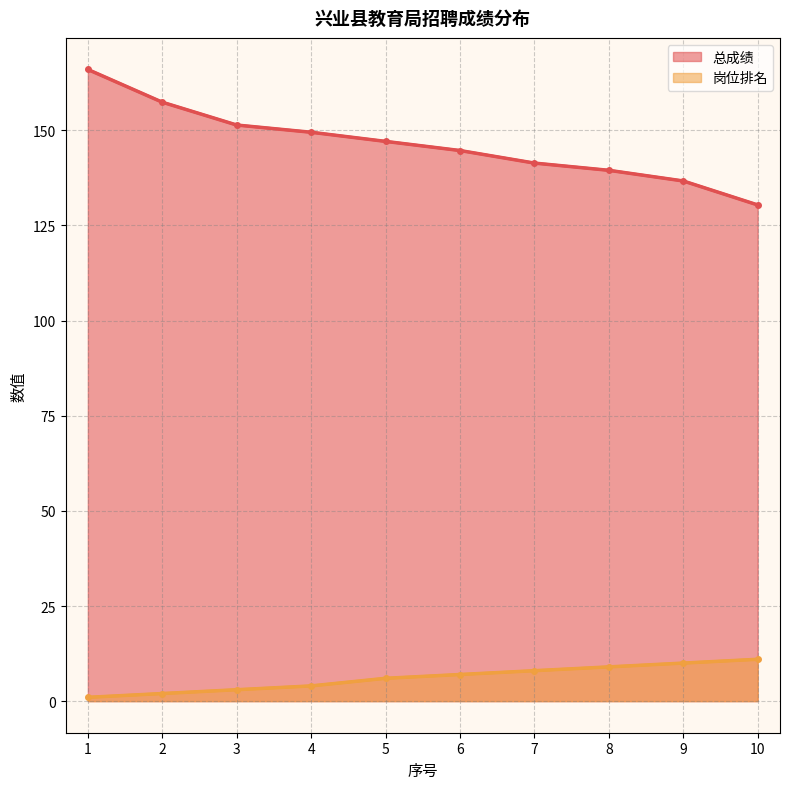

The 岗位排名 series shows 11.2 at 7. True or false?

False